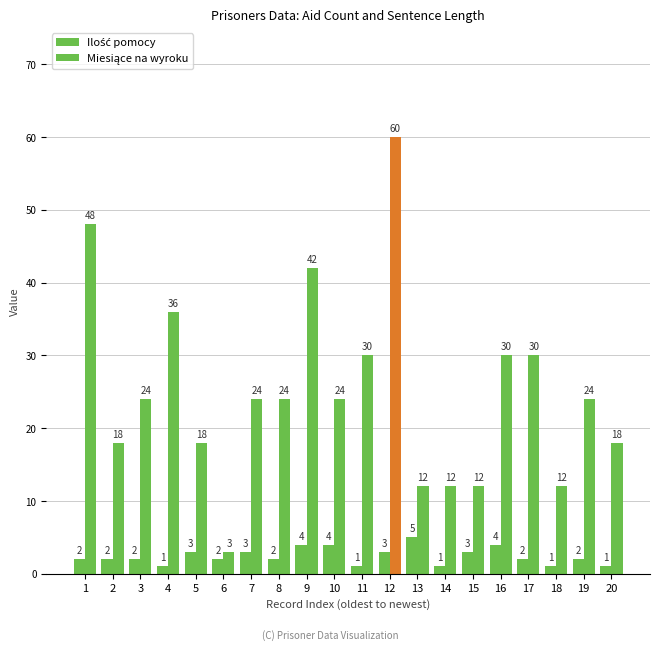

How many distinct data groups are displayed?

2